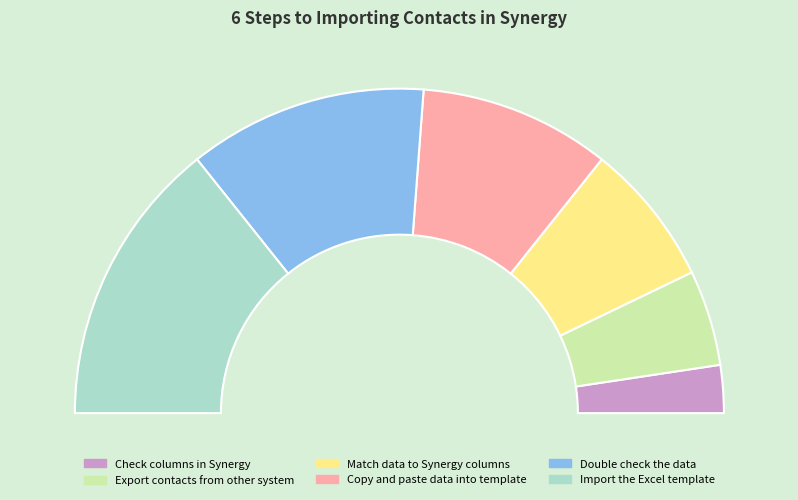

Which slice is the smallest?

Check columns in Synergy